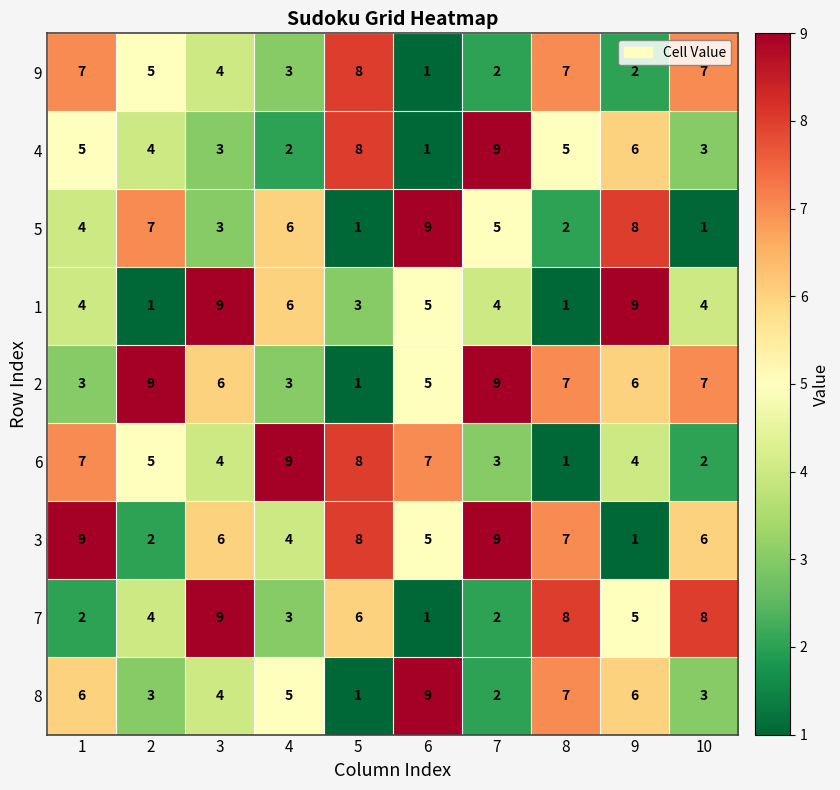

Between 1 and 2, which series saw the biggest shift?

3